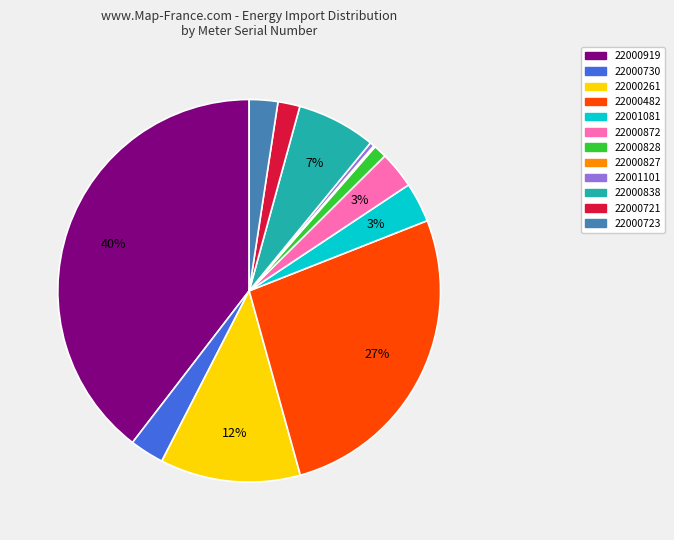

To the nearest percent, what portion does 22000872 represent?

3%